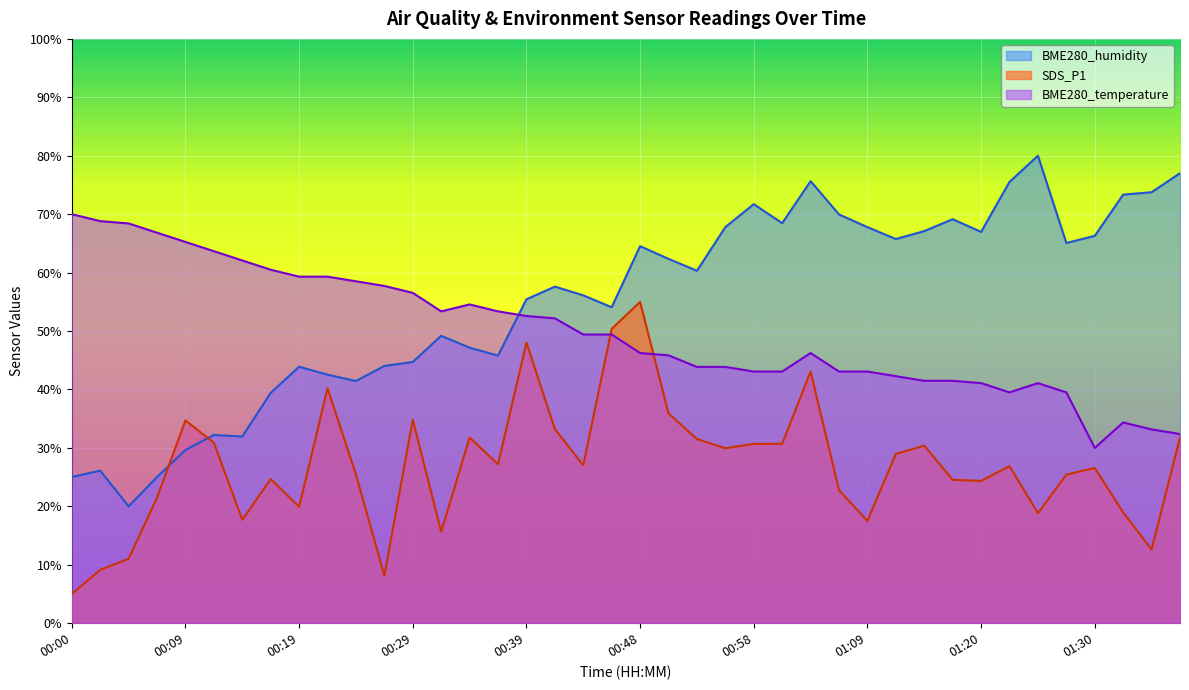

Count the number of categories in the chart.

40